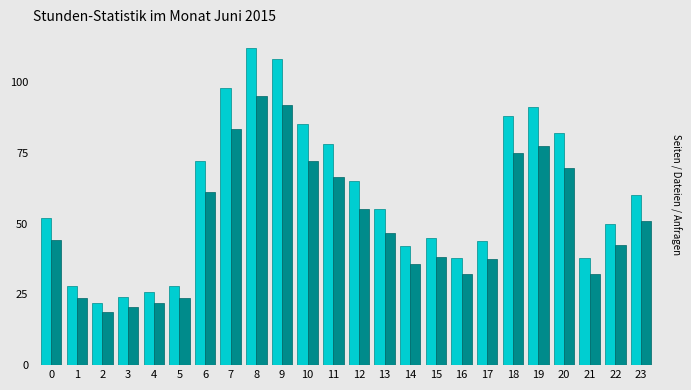

What is the difference between the highest and lowest values at 17?

6.6